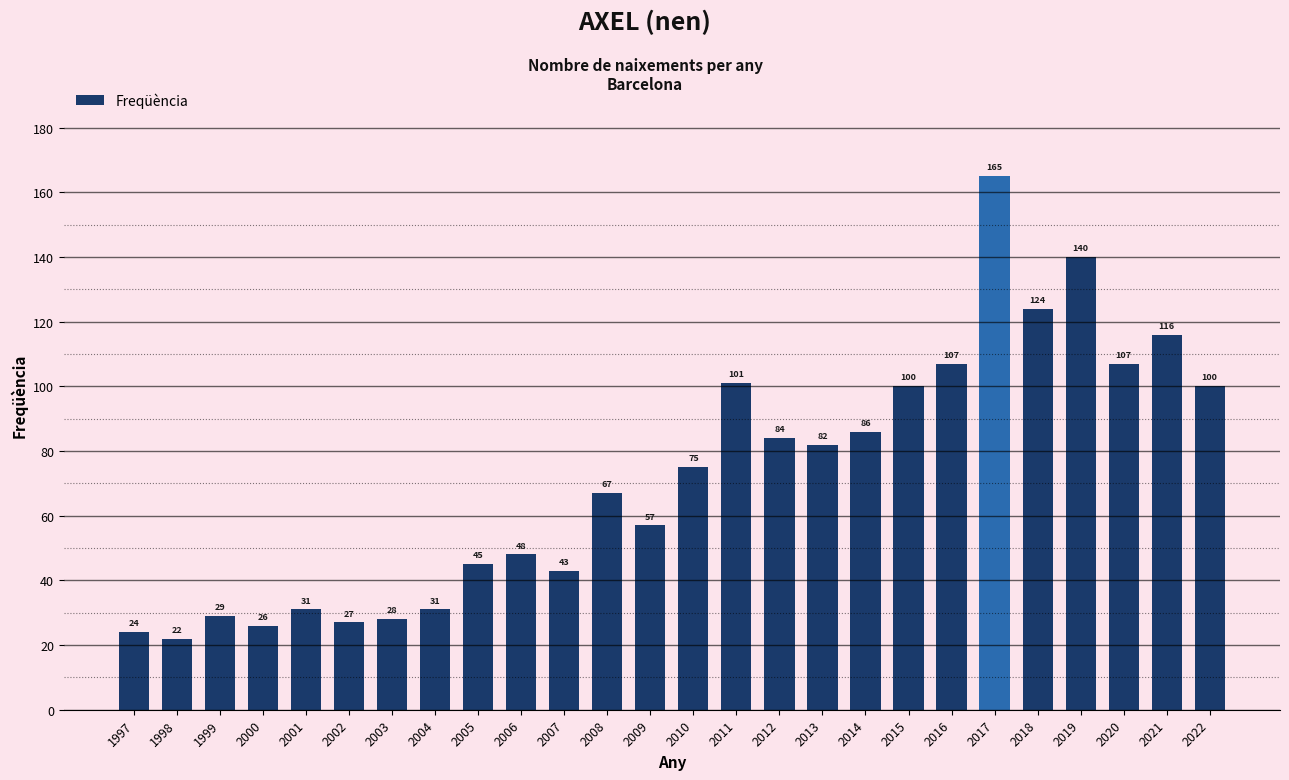

How many data points does each series have?

26